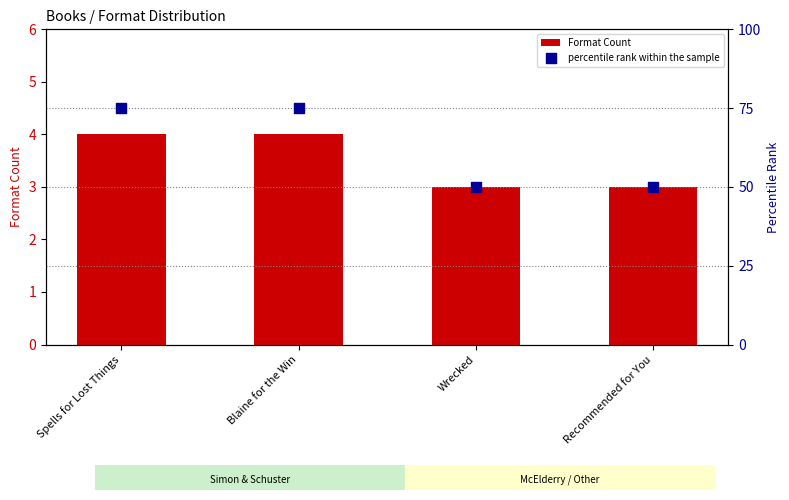

Which series reaches the maximum Y coordinate?

percentile rank within the sample